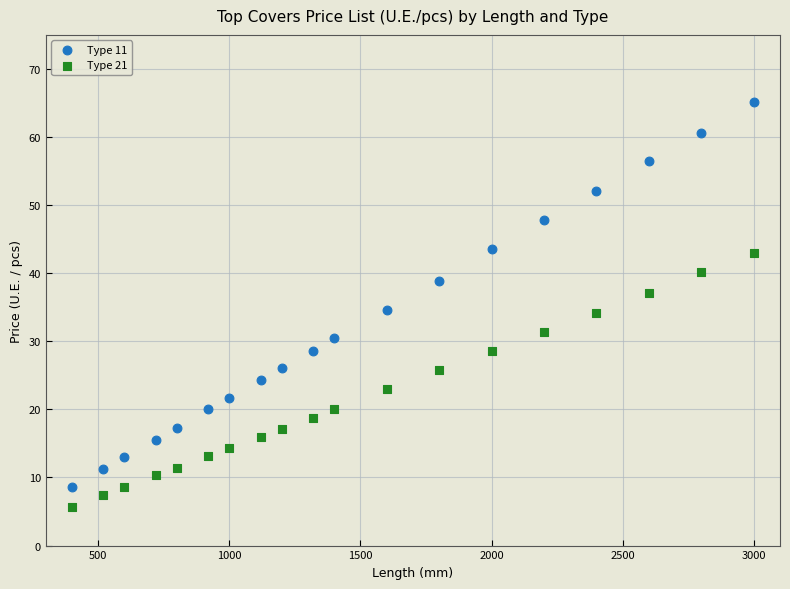

Which series reaches the minimum Y coordinate?

Type 21